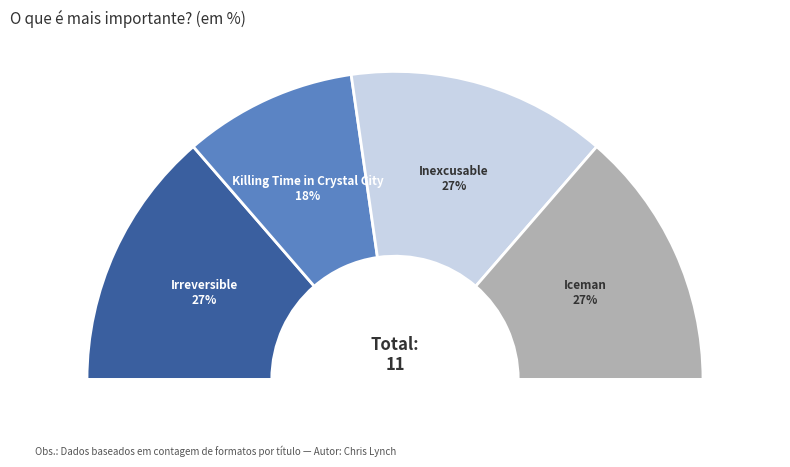

Approximately how many times larger is the value at Irreversible compared to Killing Time in Crystal City?

1.5